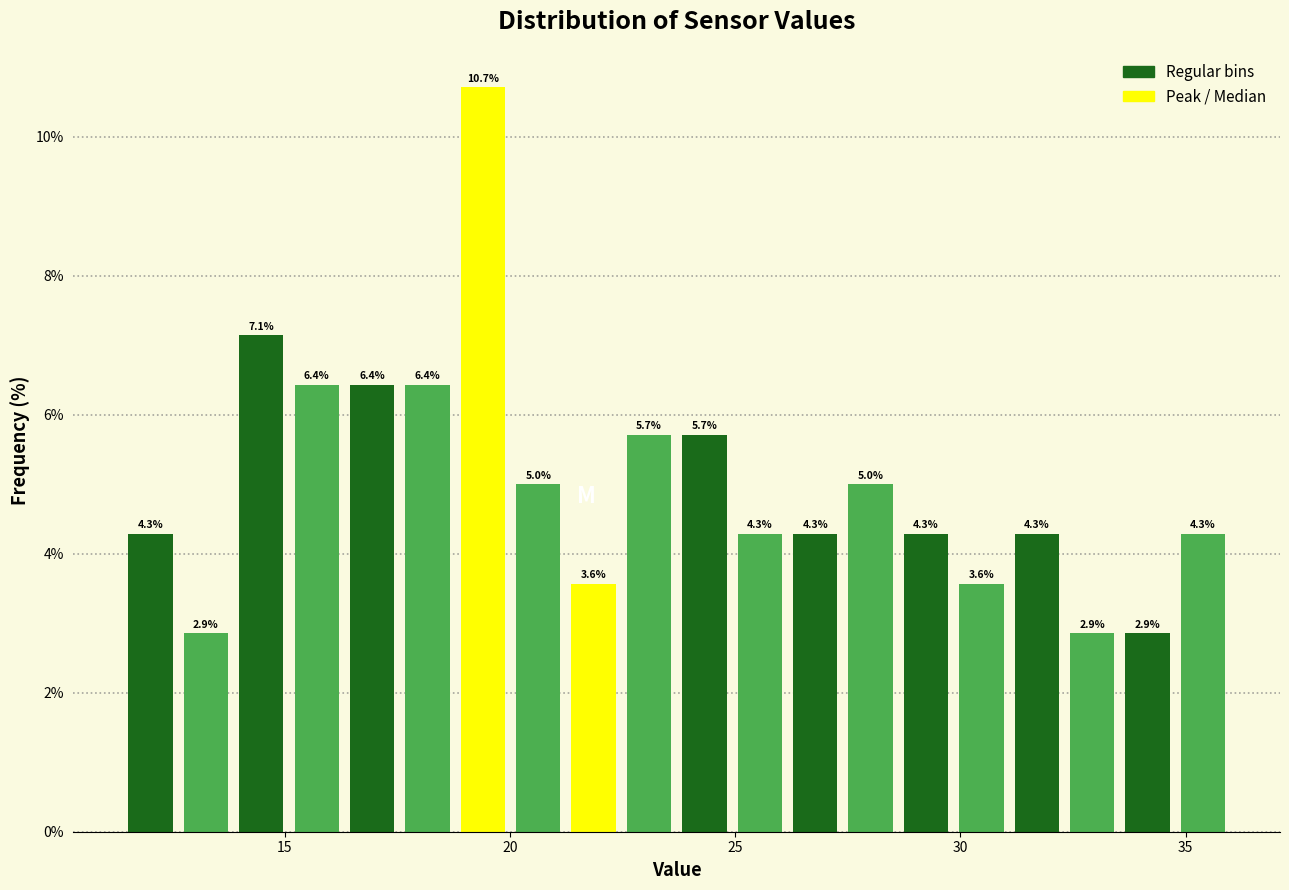

Read against the x-axis, roughly where is the centre of the tallest bar?

19.5